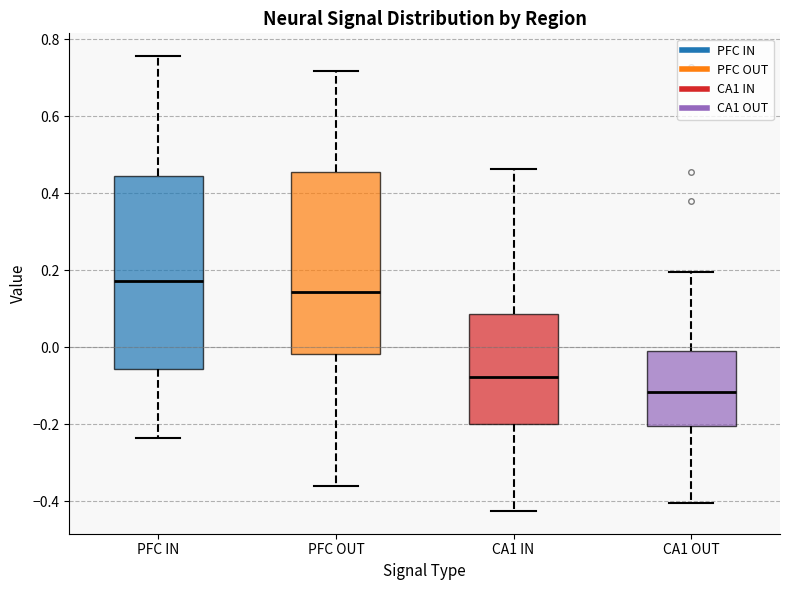

Which box is the tallest, from its lower edge to its upper edge?

PFC IN